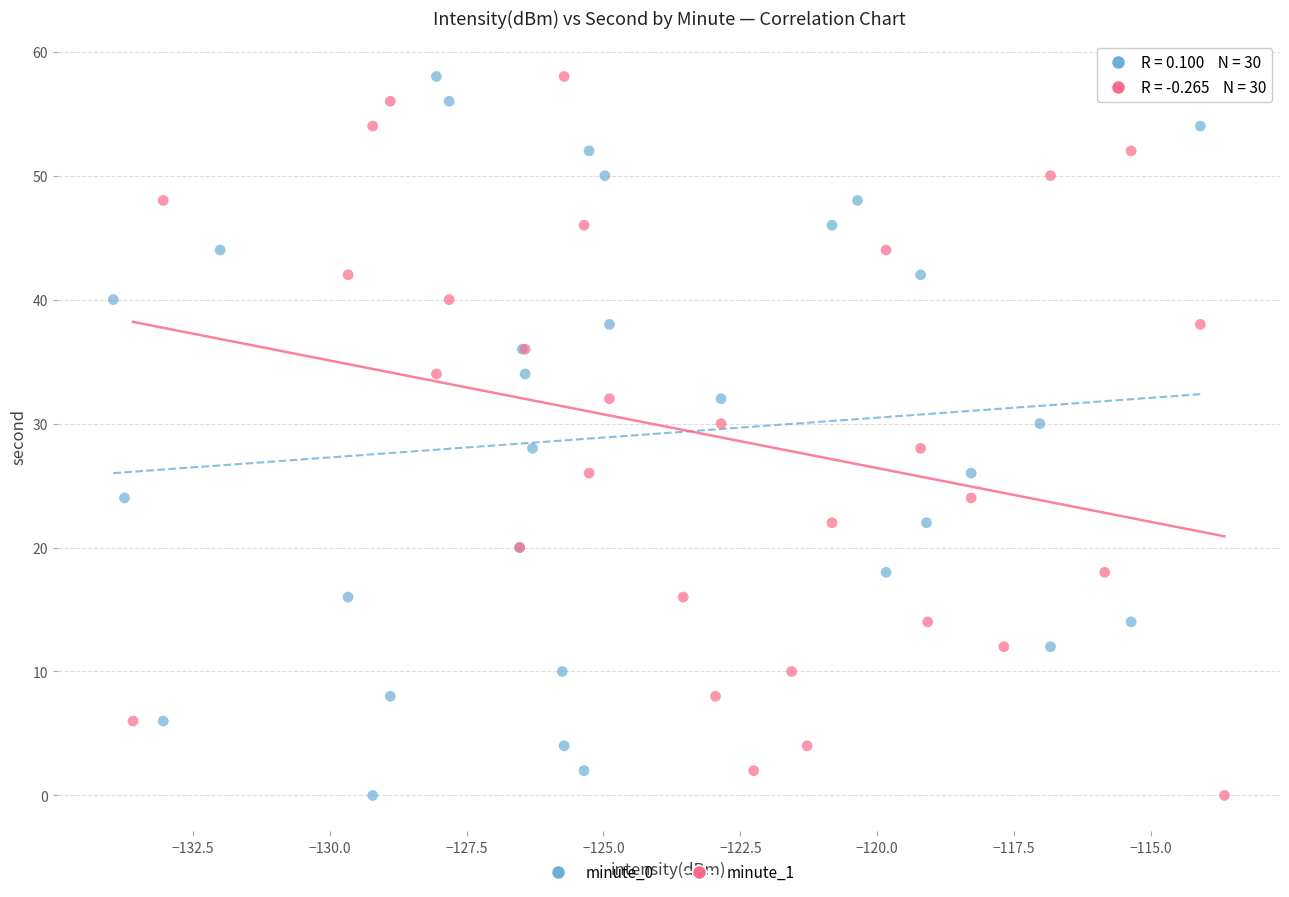

What are all the series names shown in the legend?

minute_0, minute_1